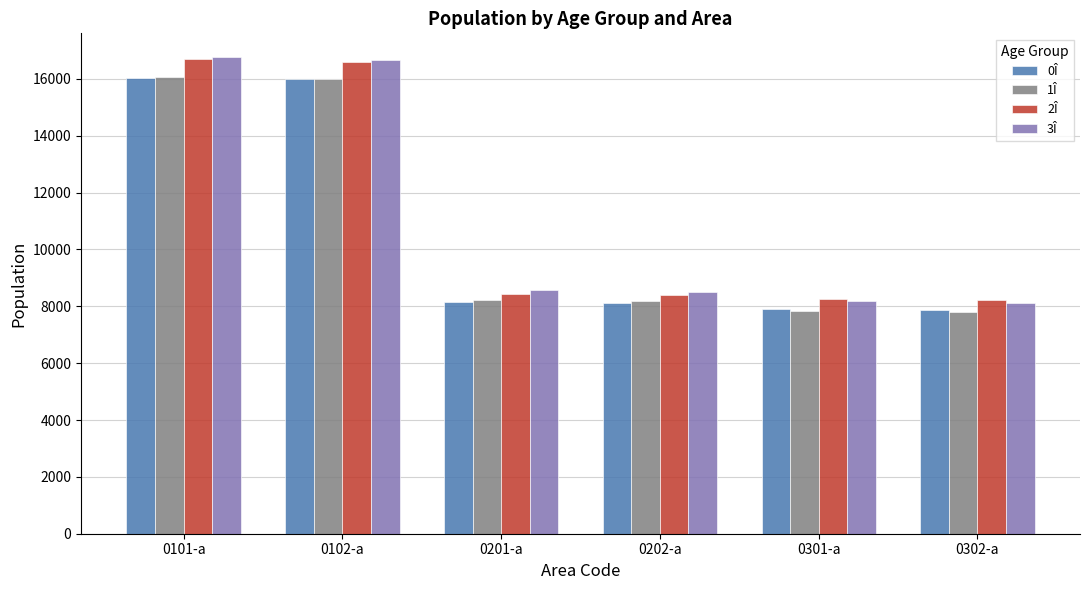

The 0Î series shows 15981 at 0102-a. True or false?

True